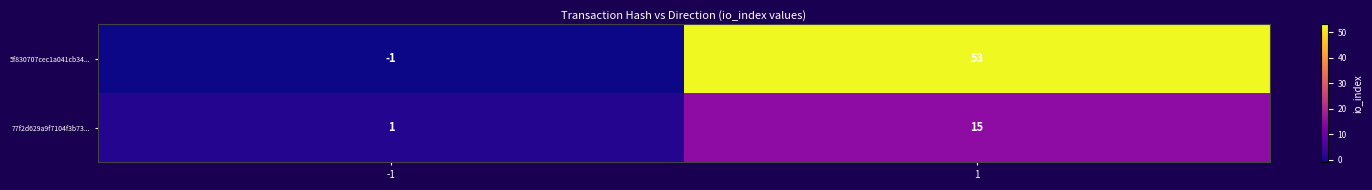

How many distinct data groups are displayed?

2